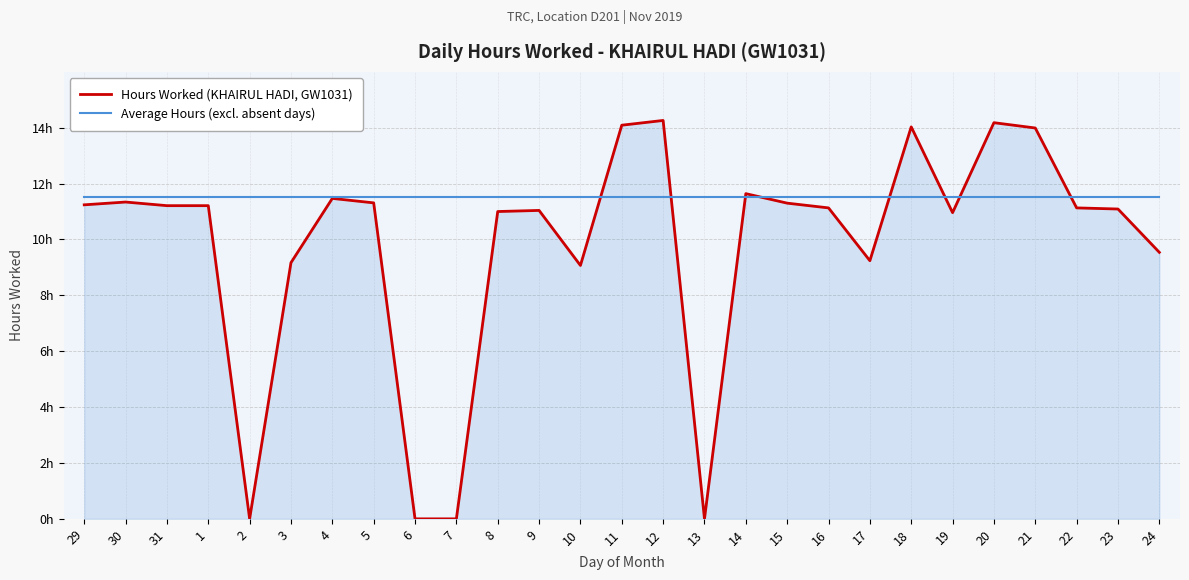

What is the label of the 5th point from the right?

20